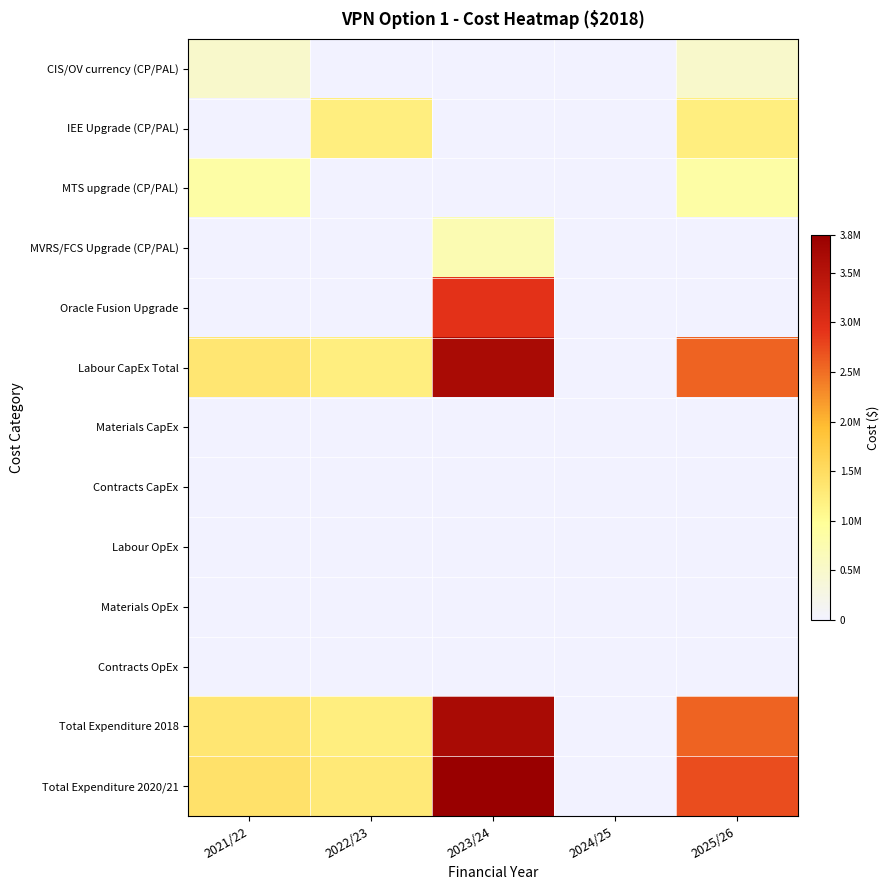

Count the number of categories in the chart.

5